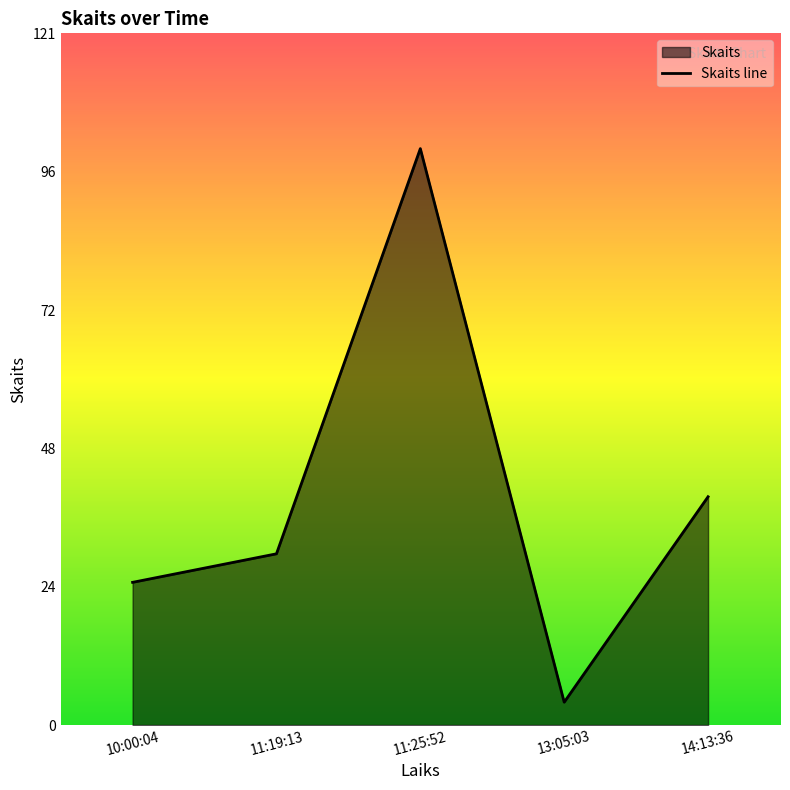

Which label corresponds to the largest value in the chart?

11:25:52